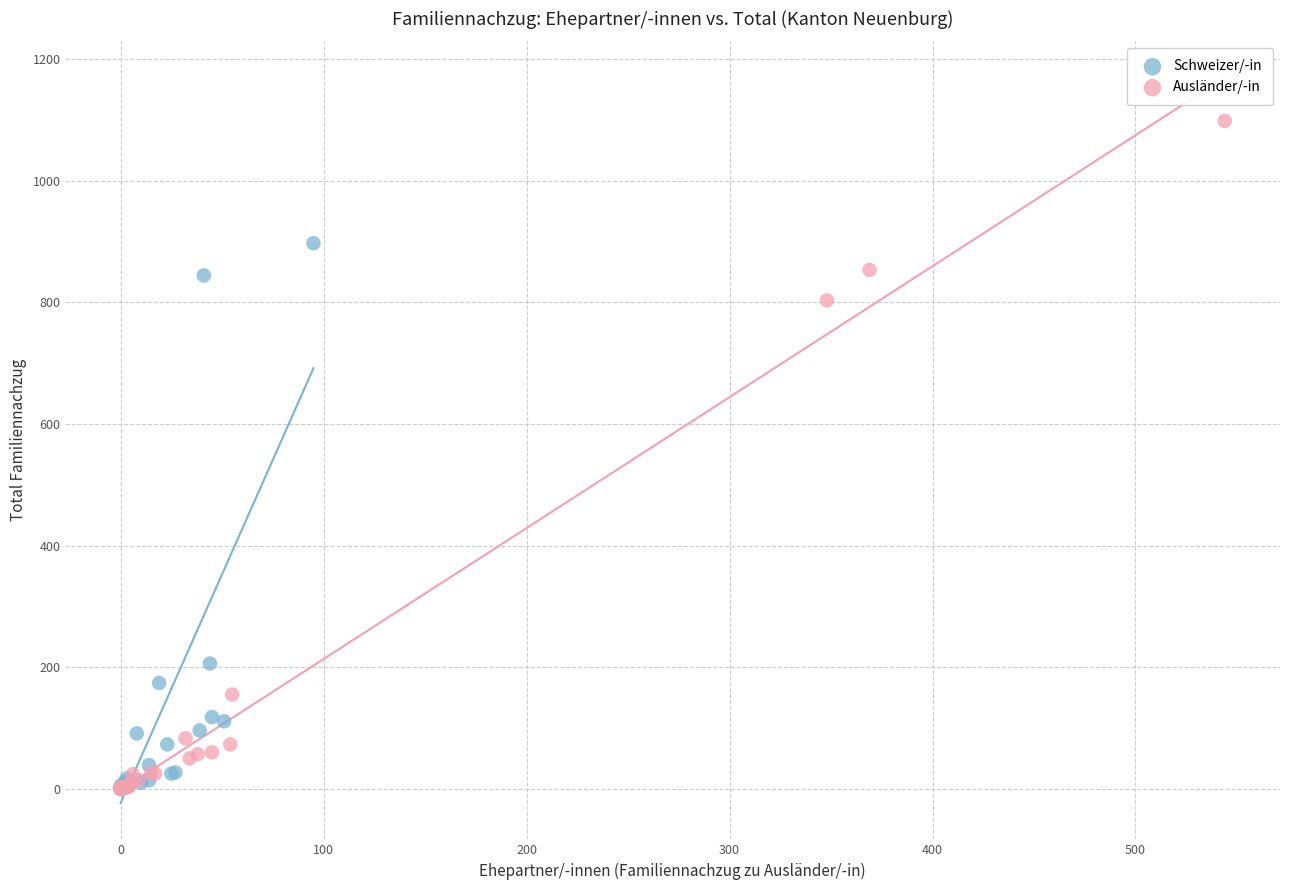

Which series has the widest spread of Y values?

Ausländer/-in